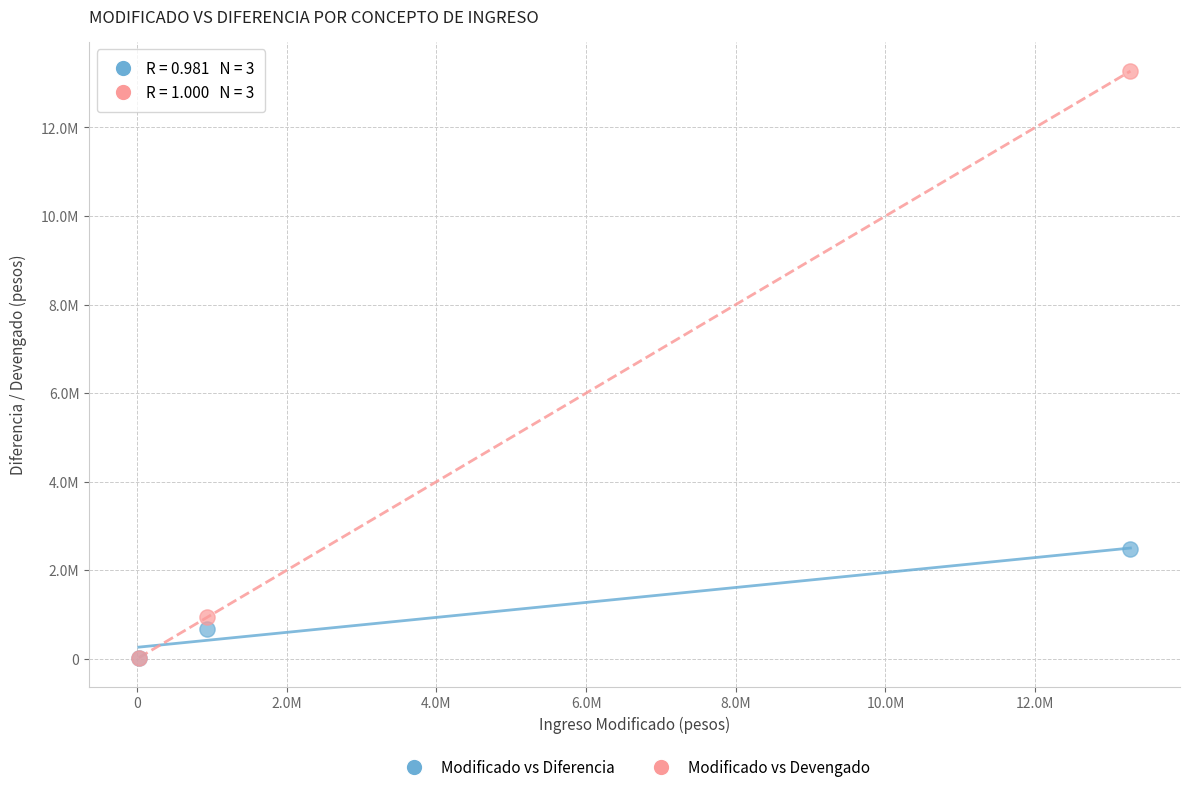

Which series has the widest spread of Y values?

Modificado vs Devengado